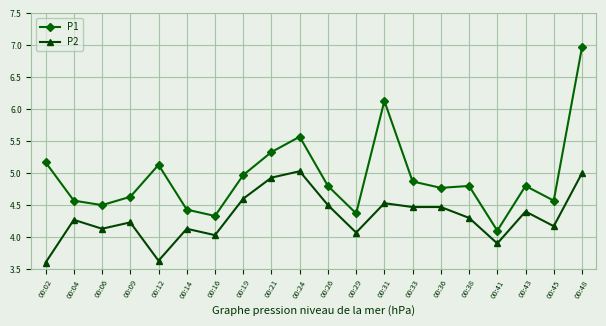

What is the difference between the maximum and minimum values in the P1 series?

2.9